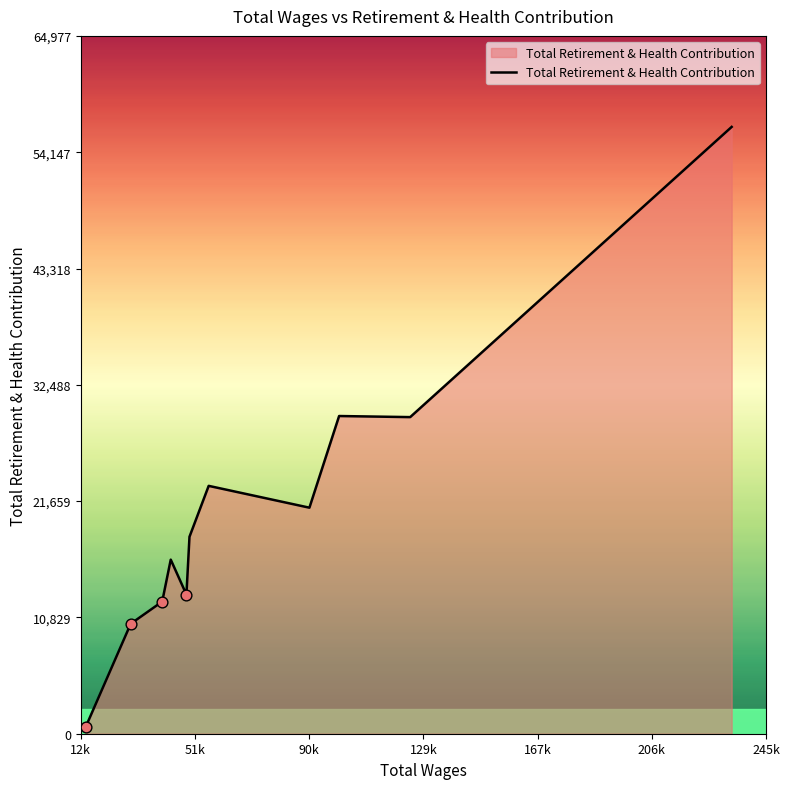

What is the difference between the maximum and minimum values?

55851